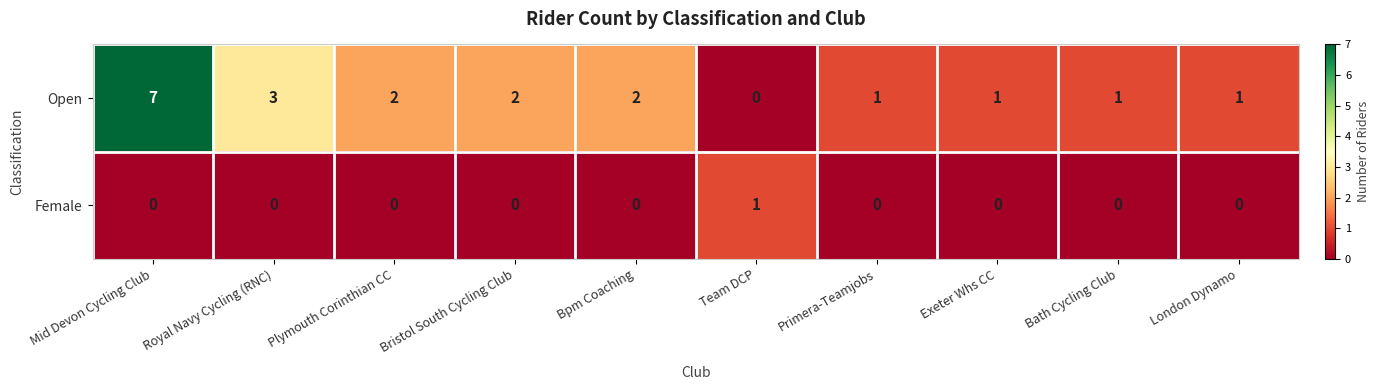

The value of Female at Bristol South Cycling Club is 0. True or false?

True